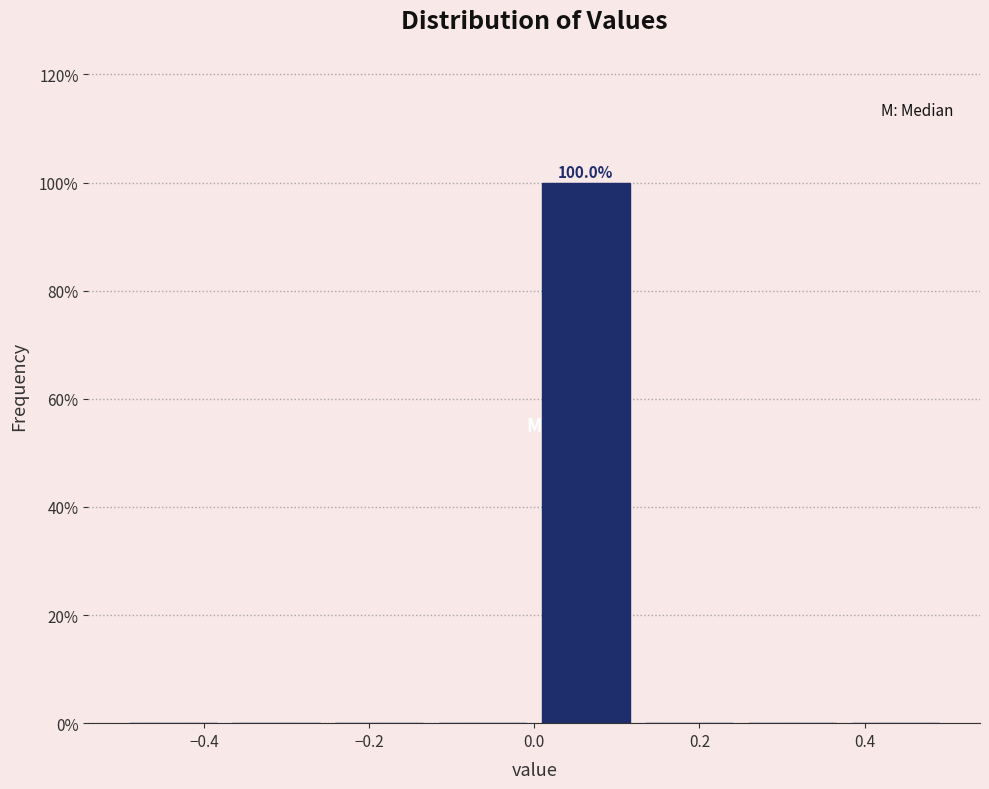

Which range on the x-axis has the tallest bar?

0.000 to 0.125